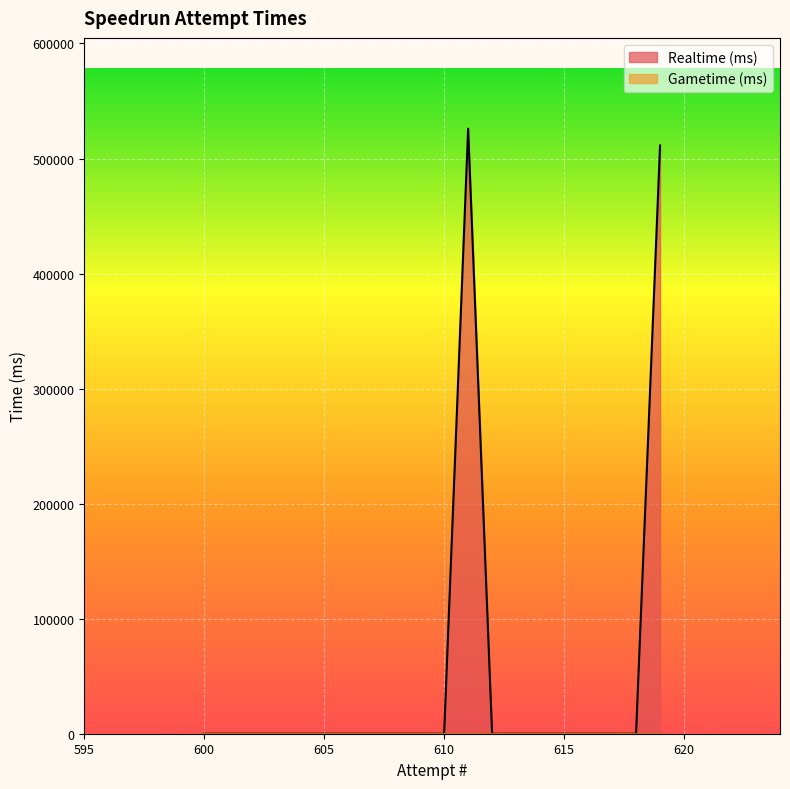

What is the maximum value shown in the chart?

525957